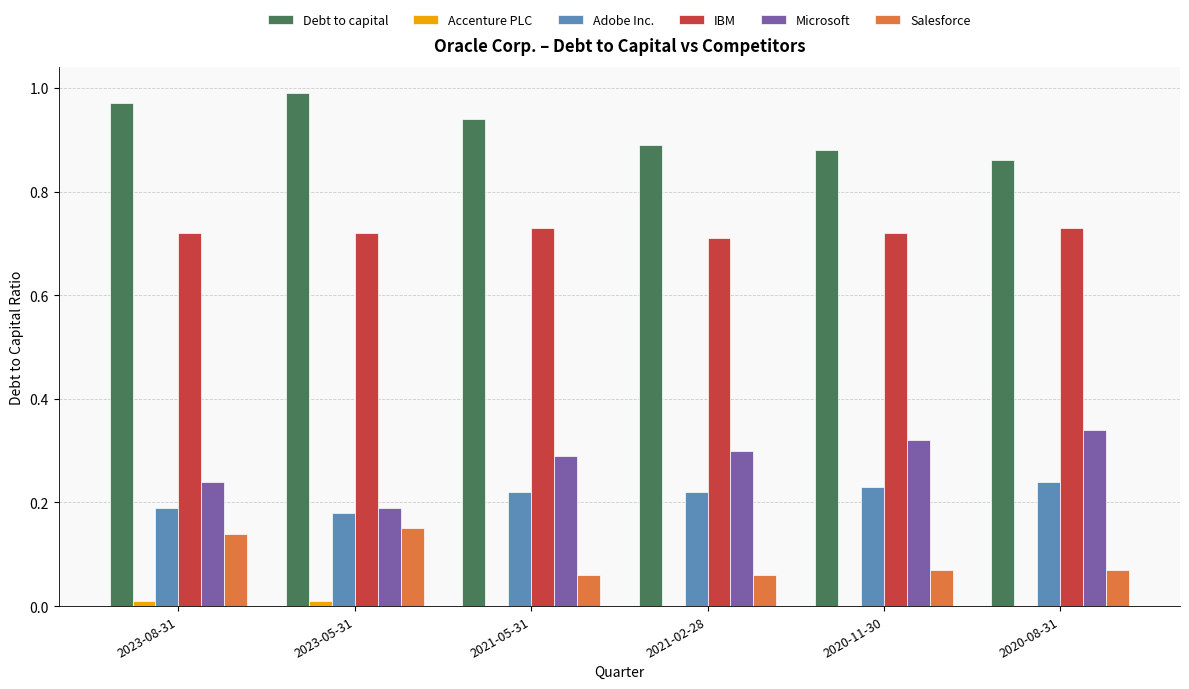

True or false: Debt to capital has a value of 0.9 at 2020-08-31.

True